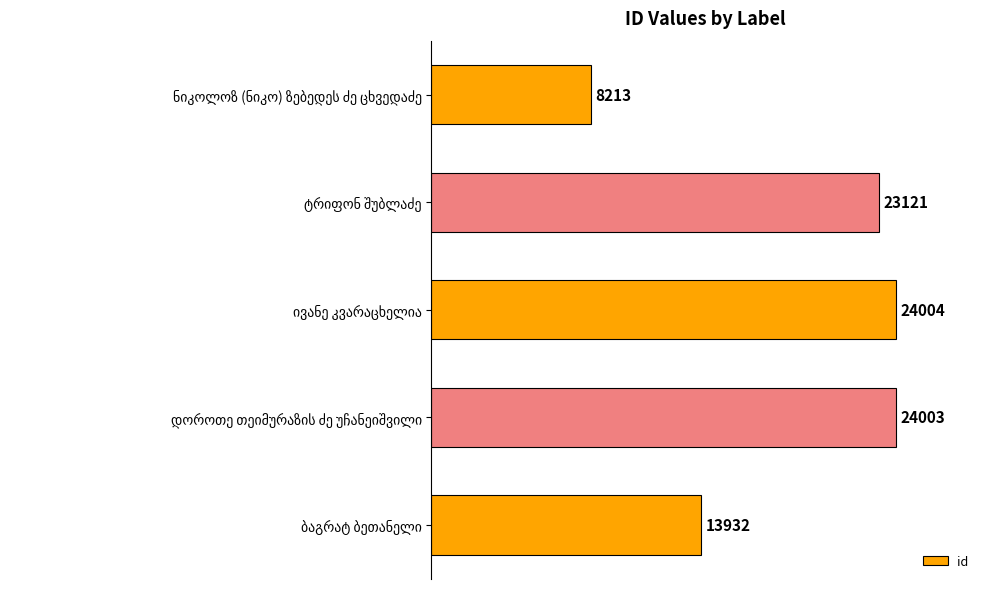

What is the greatest value displayed?

24004